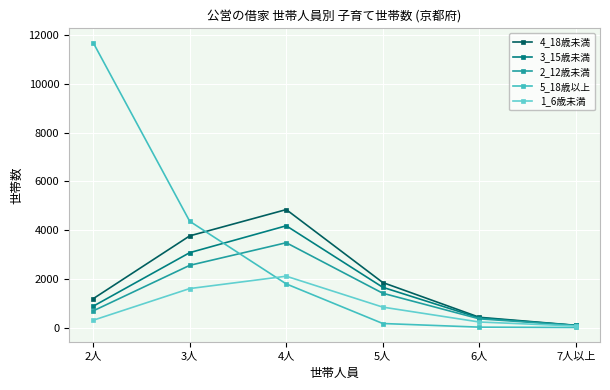

At which label does 3_15歳未満 reach its peak?

4人